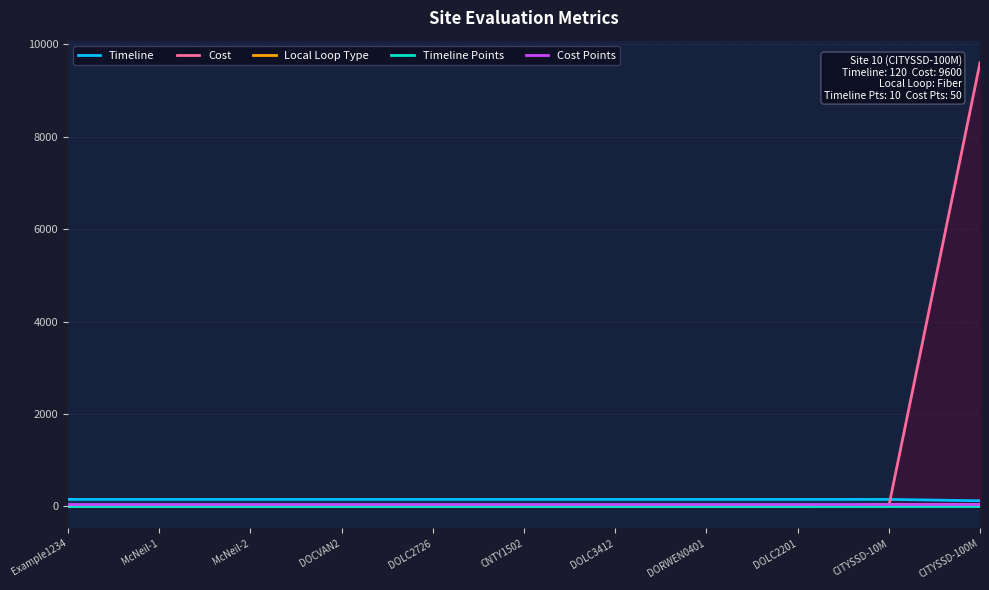

How many data points does each series have?

11